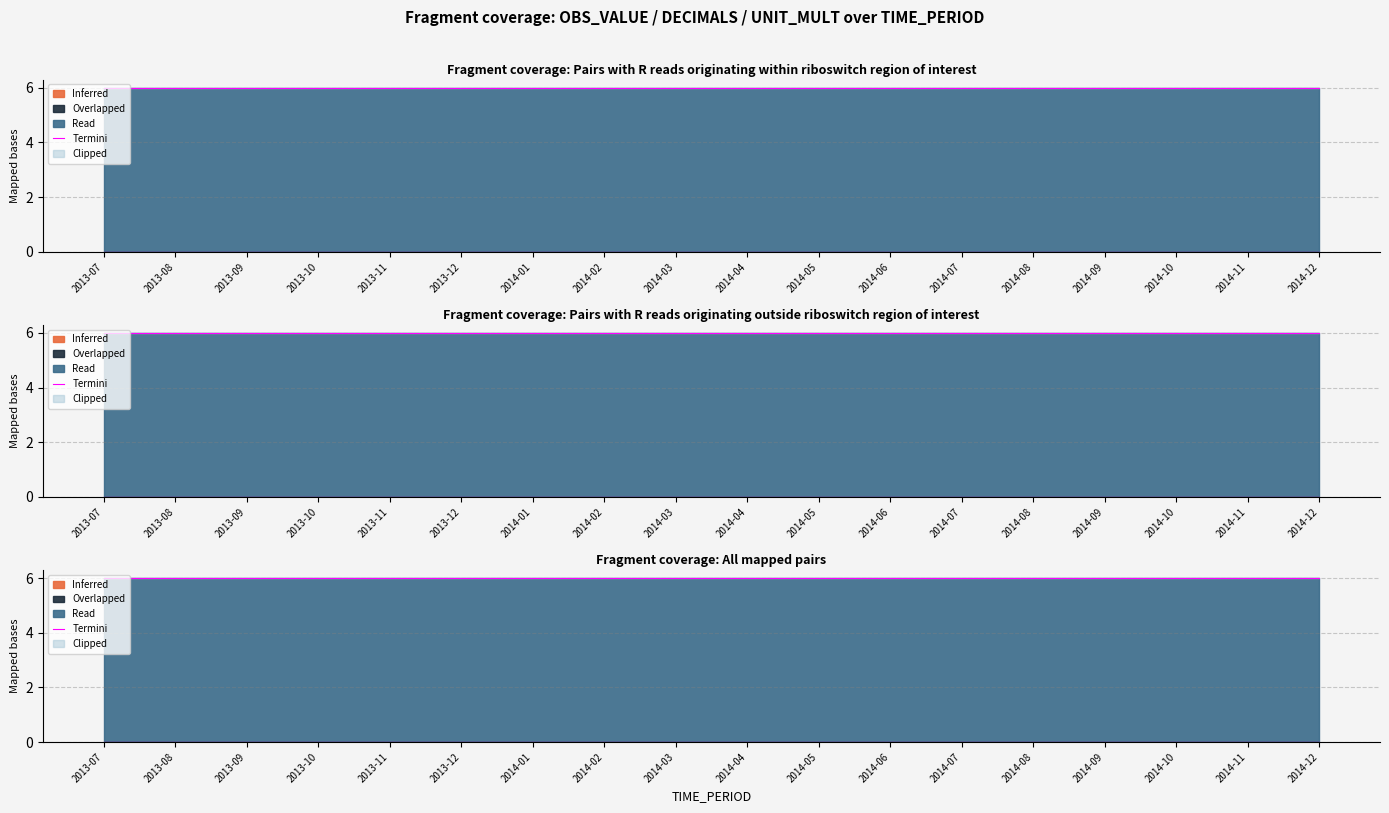

Does the chart display data point markers on the line(s)?

No